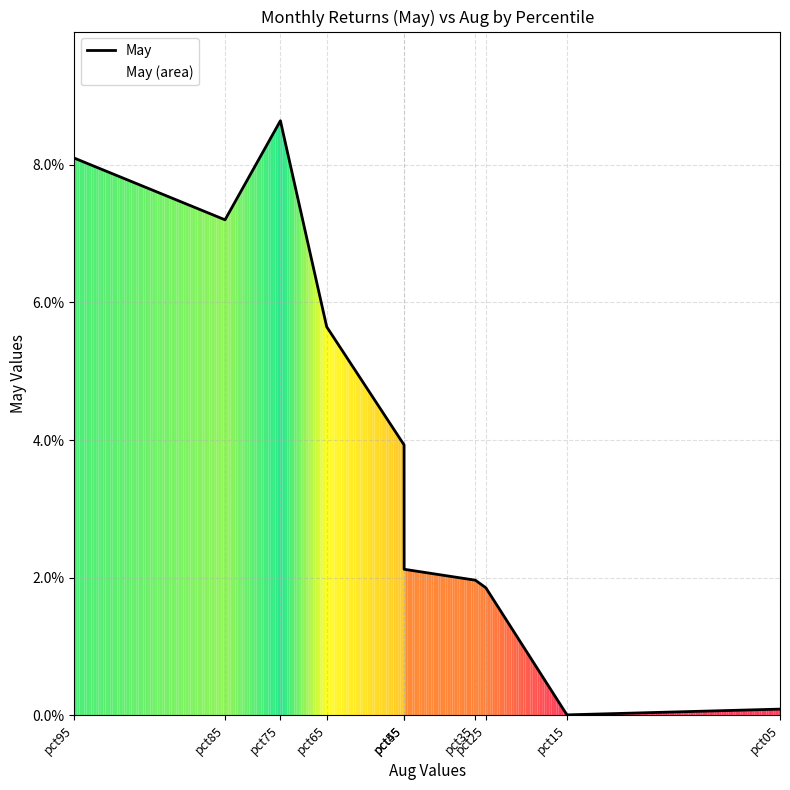

Rank the categories by value from lowest to highest.

pct15, pct05, pct25, pct35, pct45, pct55, pct65, pct85, pct95, pct75